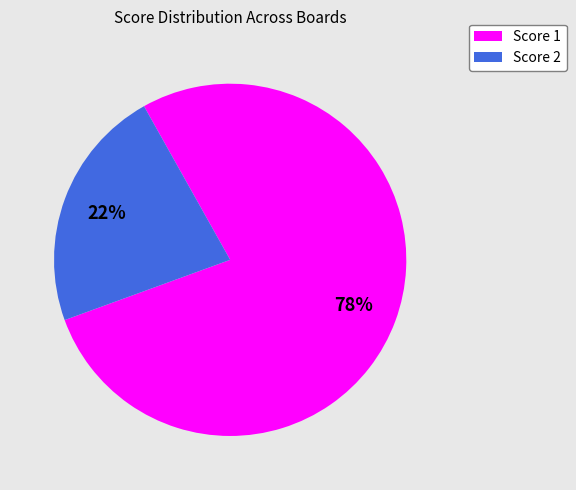

The Score 1 slice represents 68% of the pie. True or false?

False